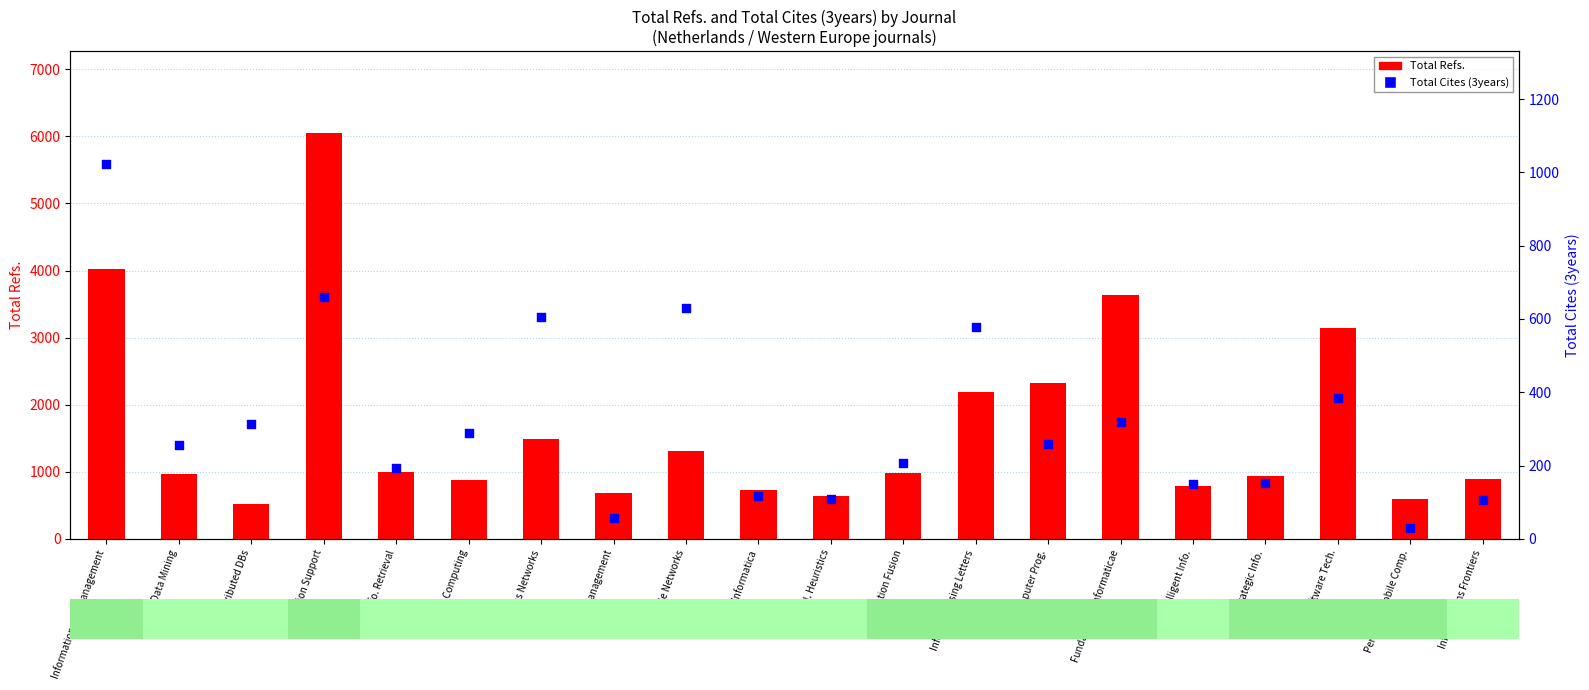

At which category is the sum across all series the highest?

Decision Support